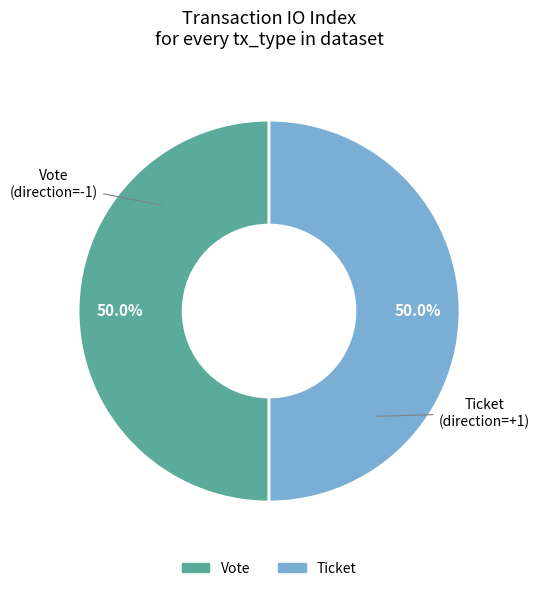

Rank the categories by value from highest to lowest.

Vote tx (io_index=1), Ticket tx (io_index=0)